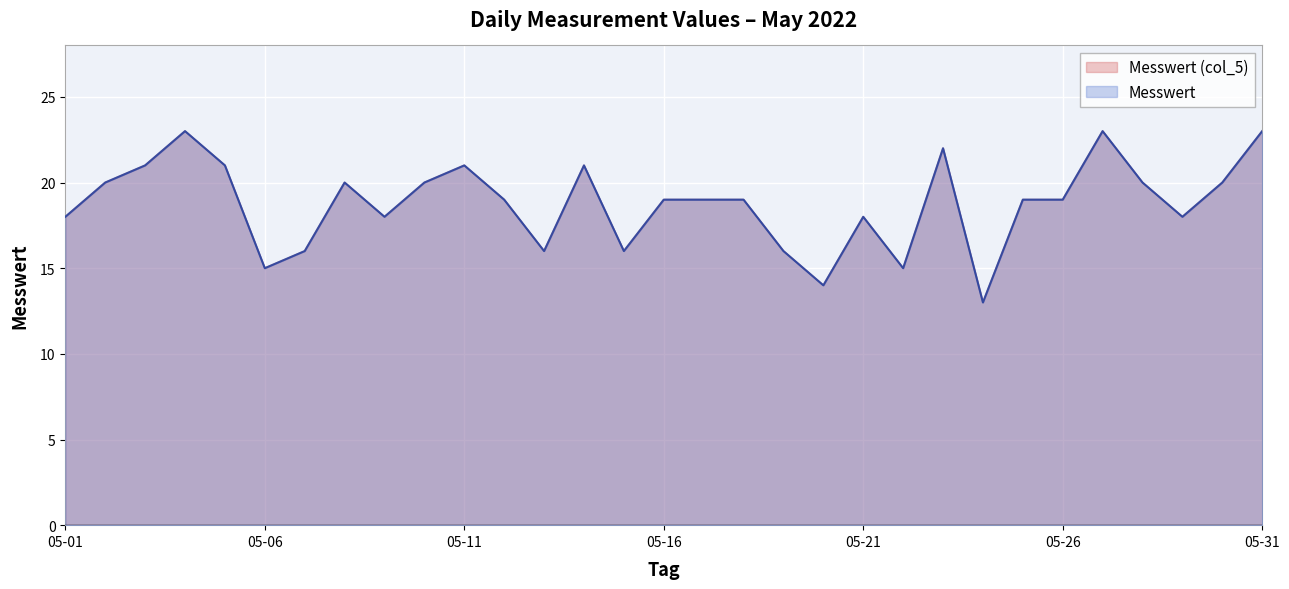

How many Messwert values are between 16 and 21?

23